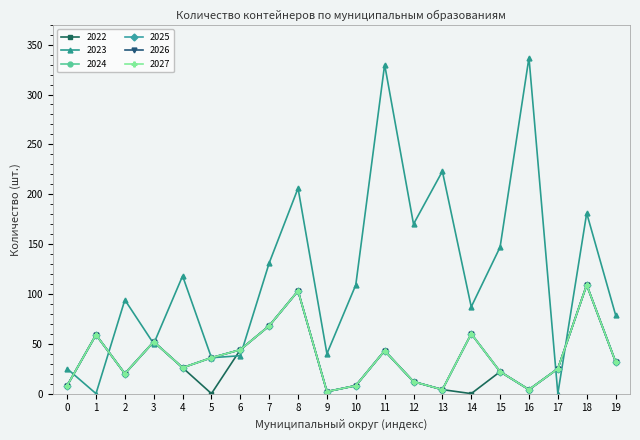

What is the value of the 2026 point at the 2nd from the left?

59